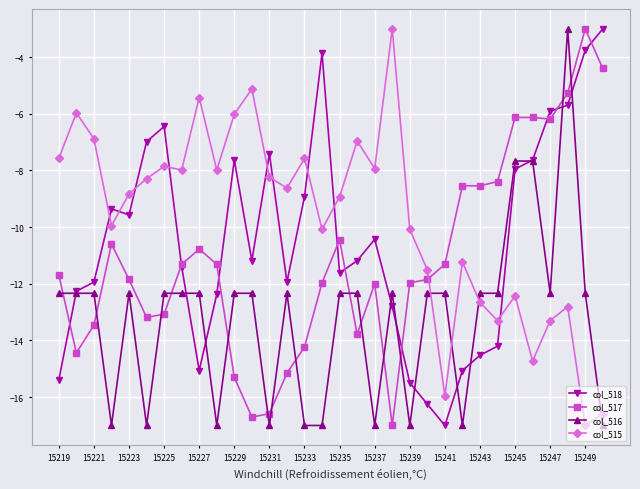

List the series in order of their overall mean, lowest first.

col_516, col_517, col_518, col_515